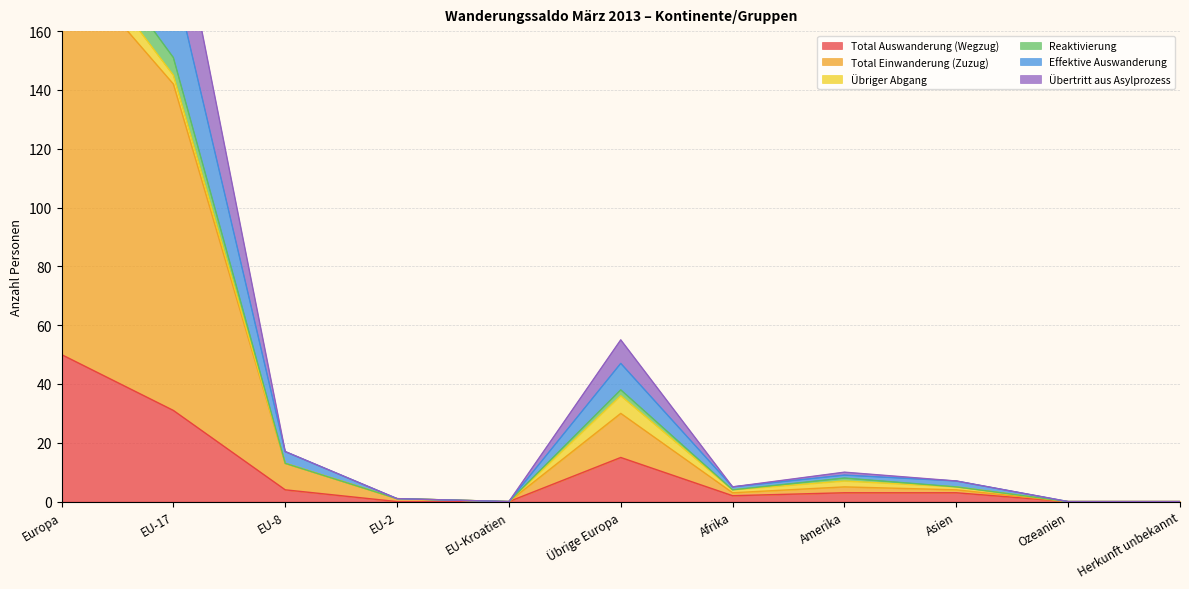

What is the difference between the Übertritt aus Asylprozess values at EU-17 and Übrige Europa?

113